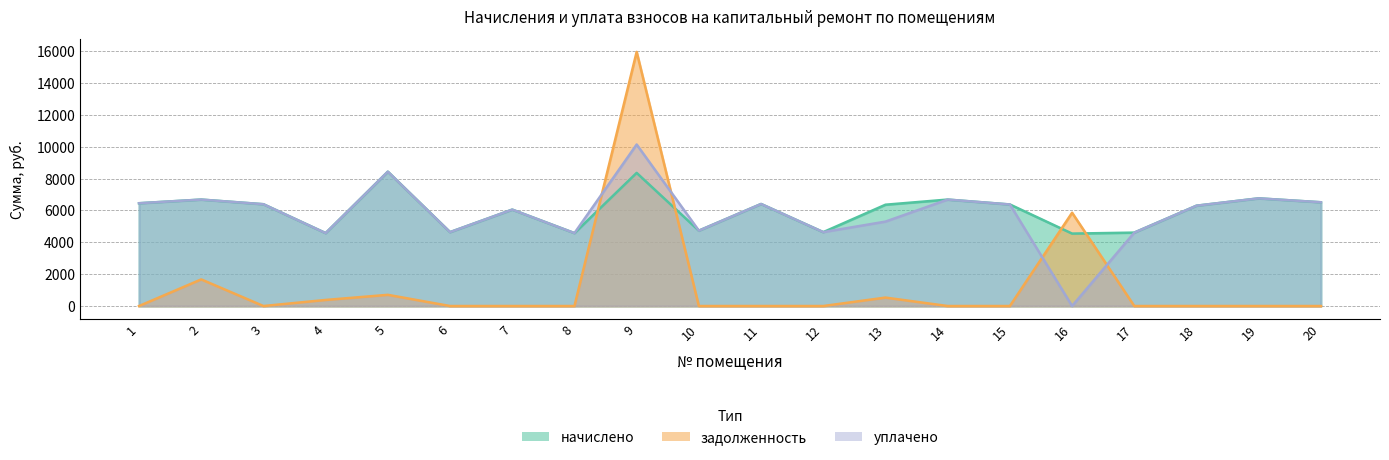

Is the value of задолженность at 15 greater than the value of уплачено at 6?

No